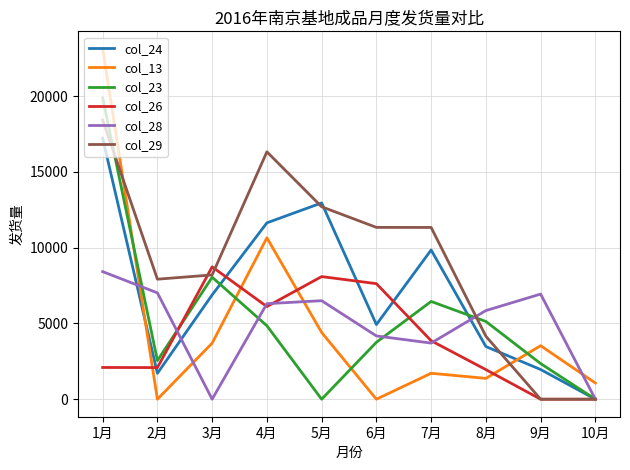

What is the greatest value displayed?

23121